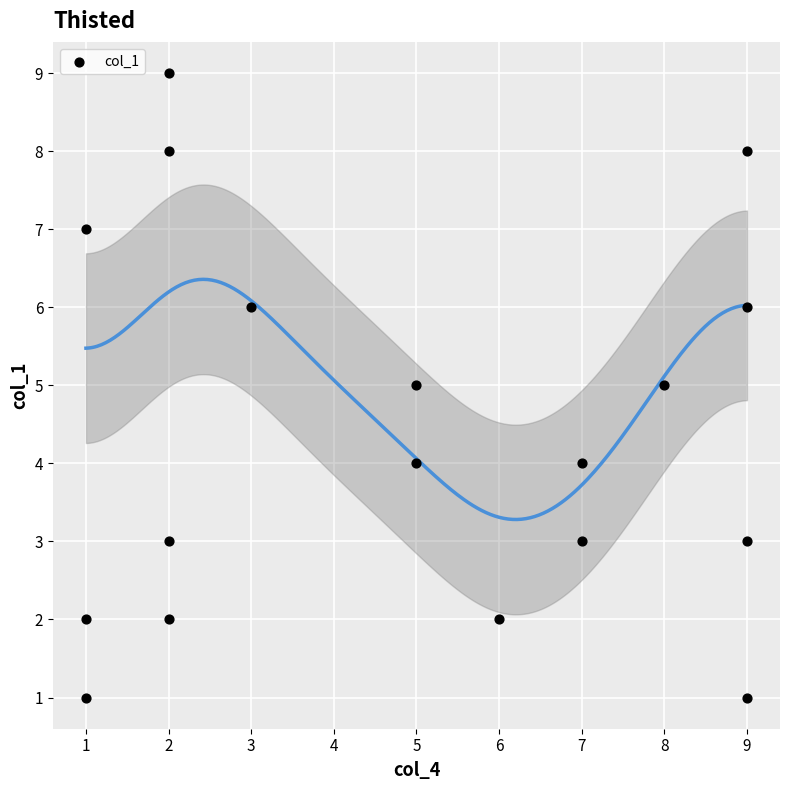

What is the range of X values (max minus min)?

8